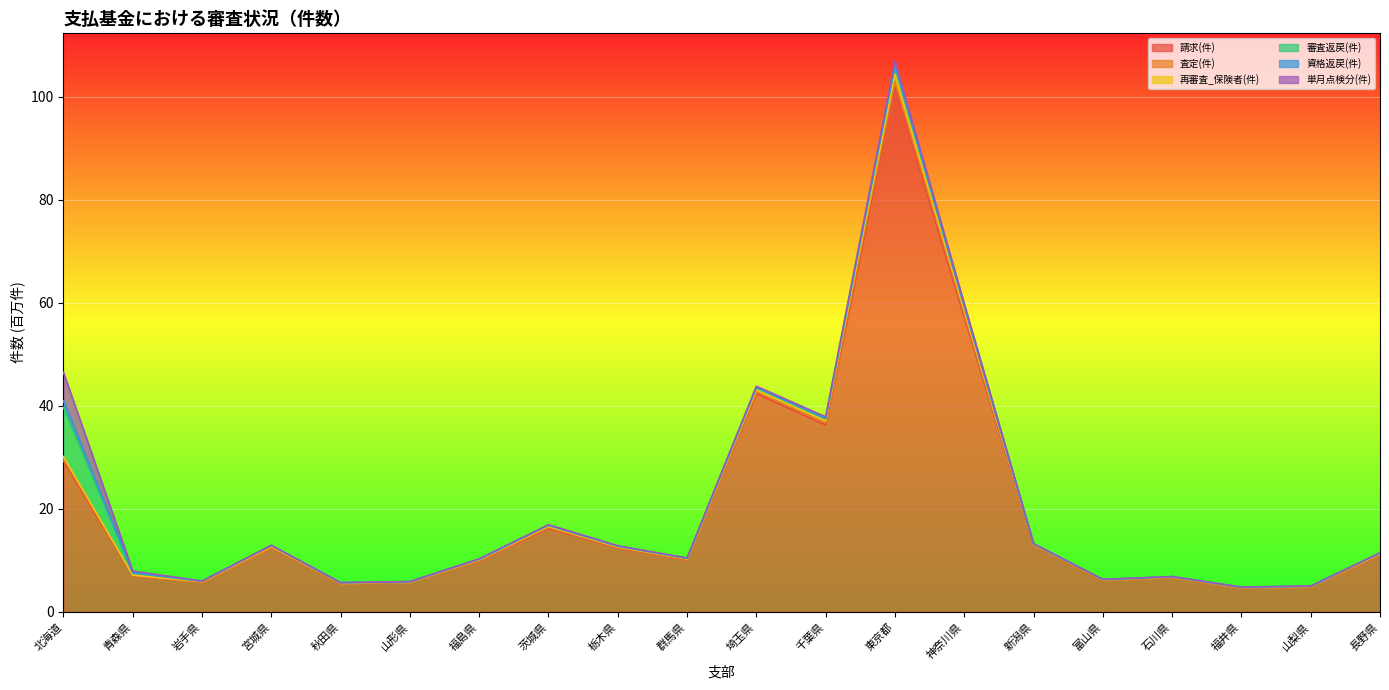

True or false: 再審査_保険者(件) and 査定(件) intersect in this chart.

False